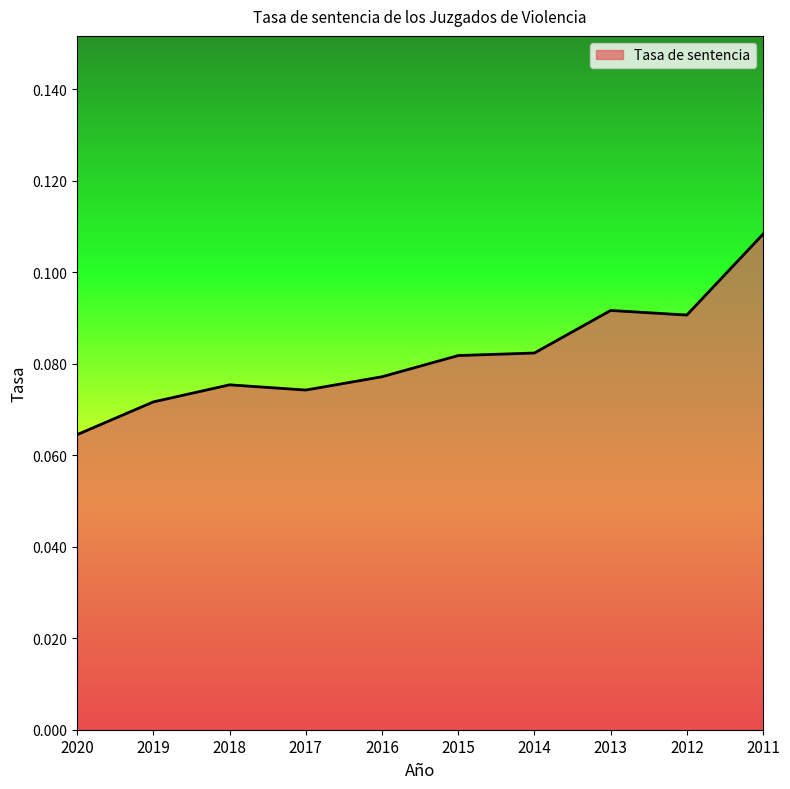

The value at 2018 is 0.0. True or false?

False